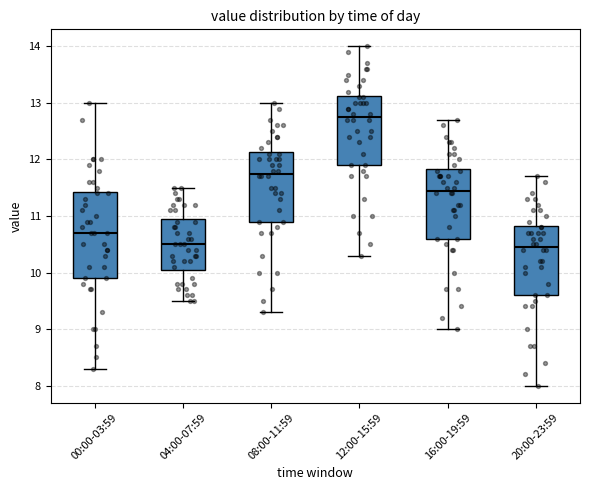

Where is the lower edge of the box for 12:00-15:59 on the y-axis? The values are not printed on the chart, so give them approximately, as read against the axis.

11.9